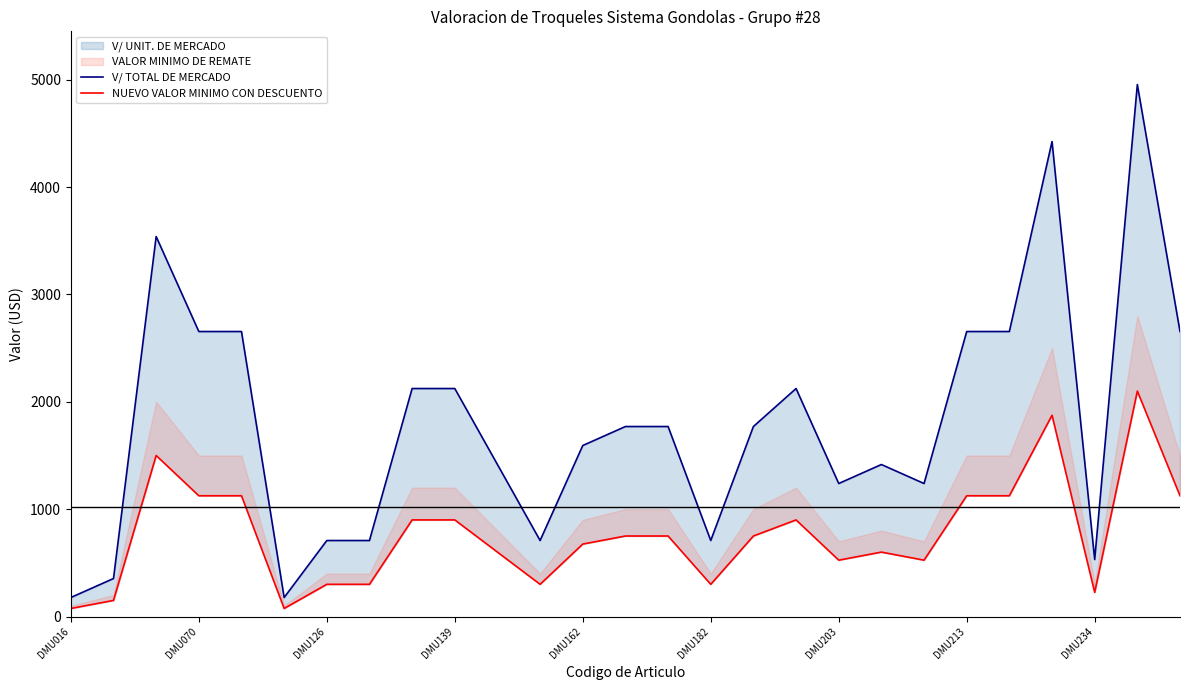

What is the label of the 8th point from the right?

19